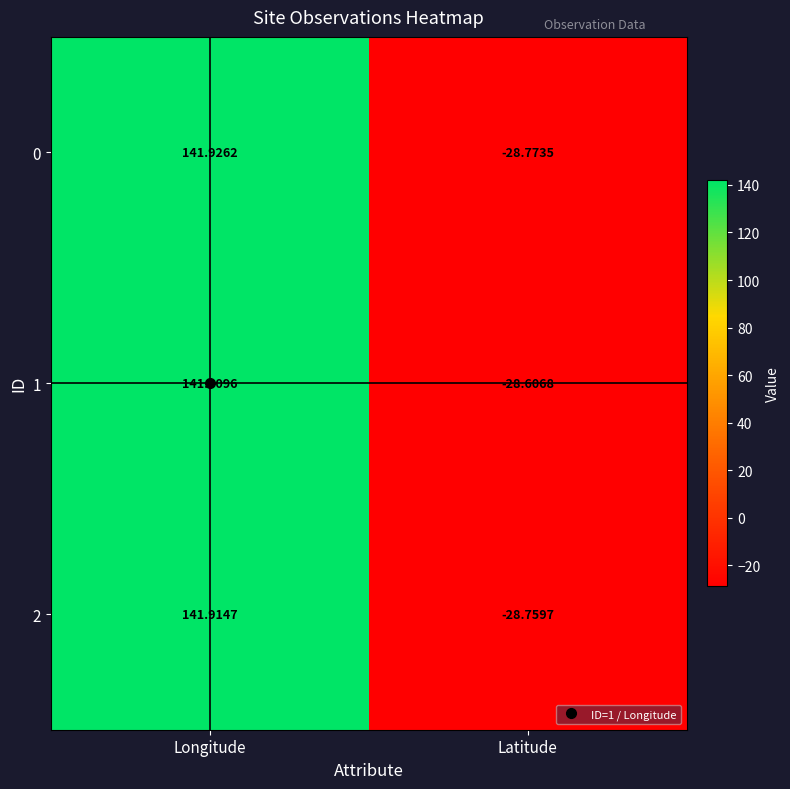

What is the difference between the highest and lowest values at Latitude?

0.2